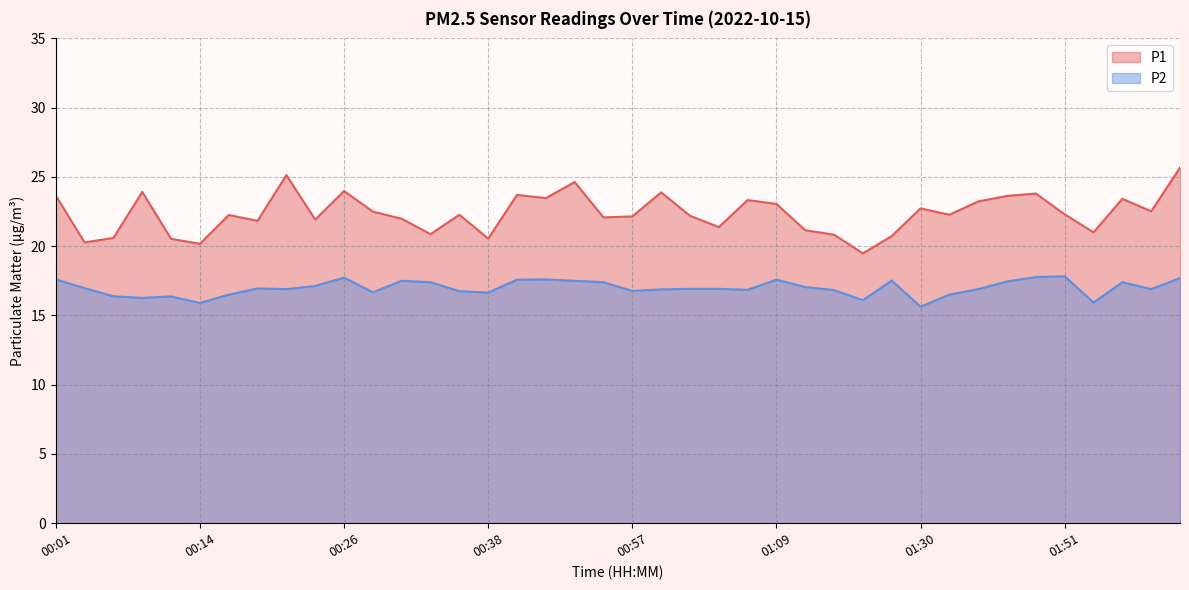

Between 00:44 and 00:09, which is larger?

00:09